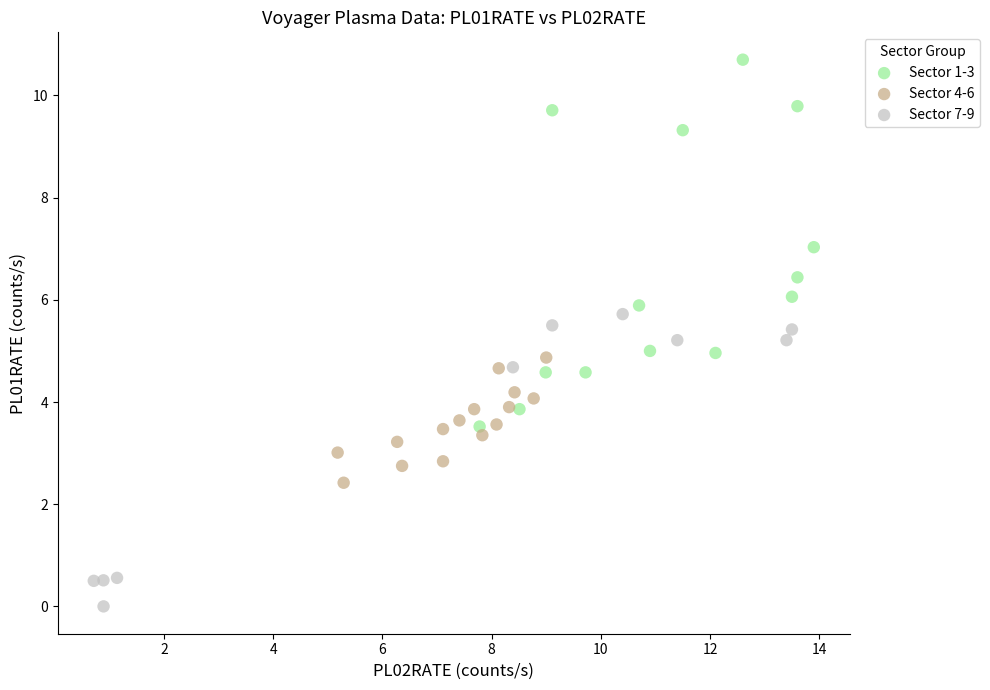

Which series contains the lowest Y value?

Sector 7-9